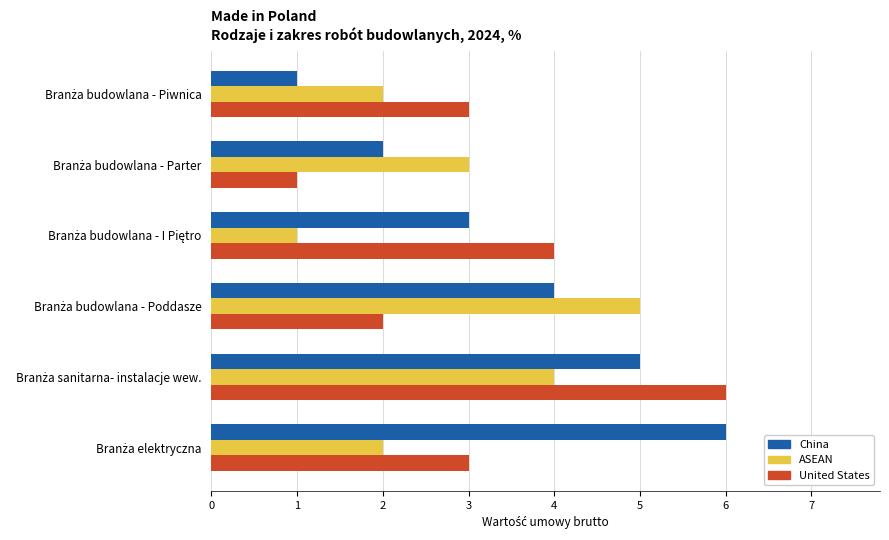

What is the maximum value shown in the chart?

6